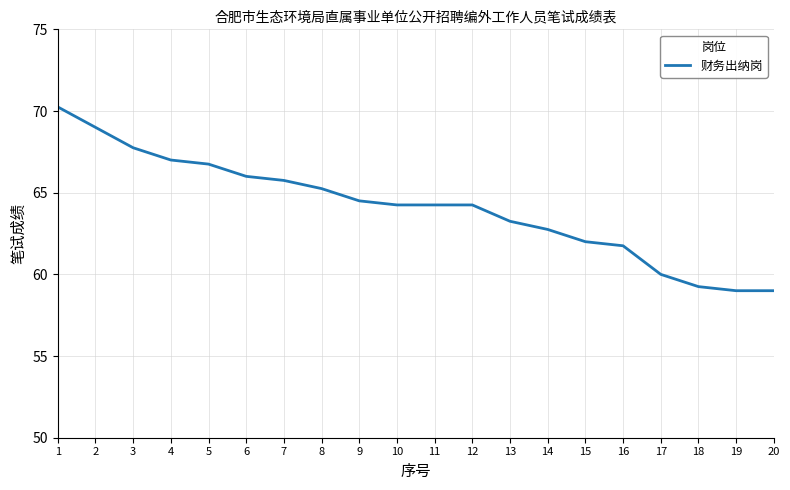

The value at 4 is 67.0. True or false?

True